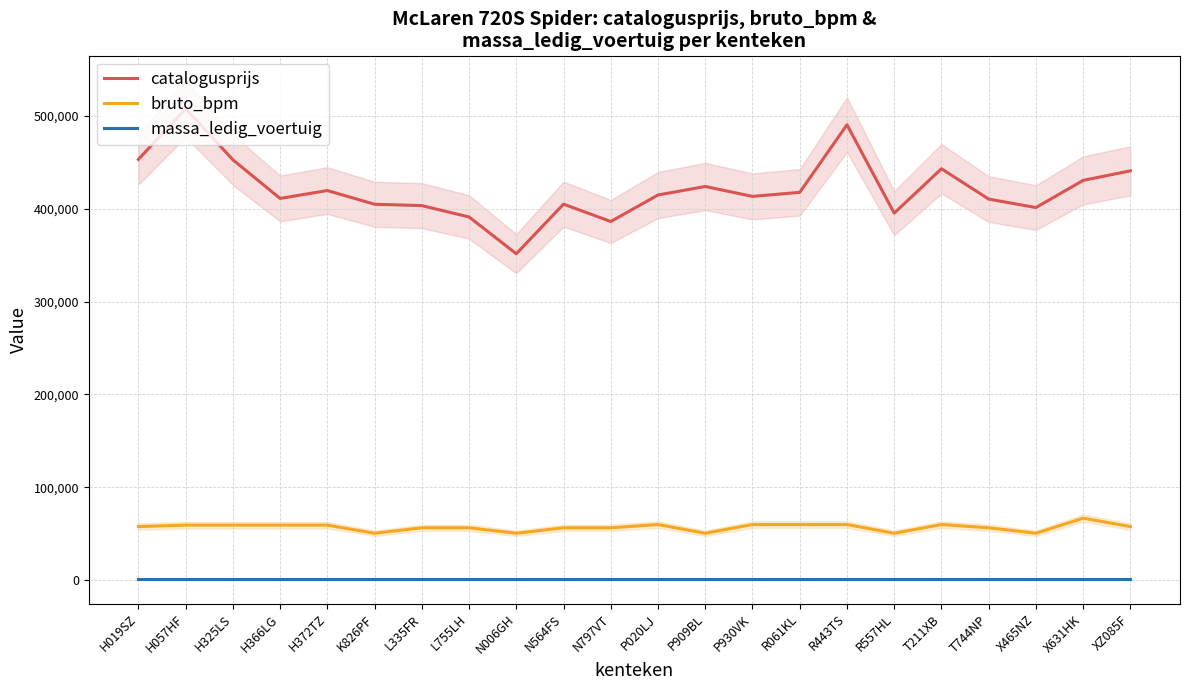

The value of bruto_bpm at H325LS is 59217. True or false?

True